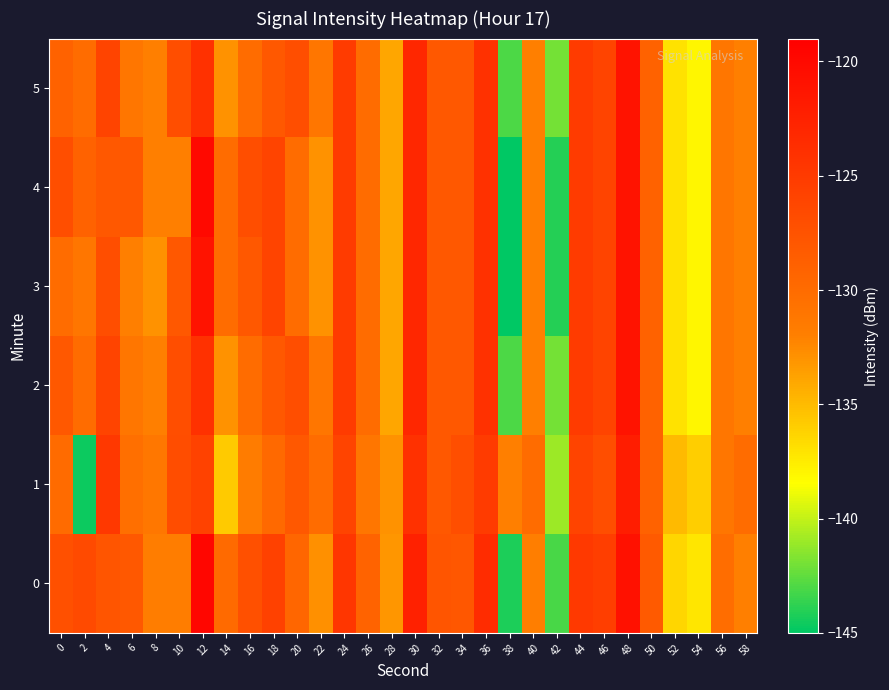

At 52, list the series in order from smallest to largest.

2, 3, 4, 5, 0, 1